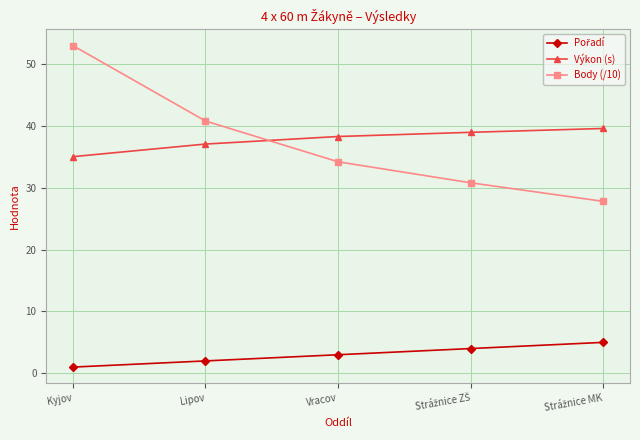

Does the chart have visible grid lines?

Yes